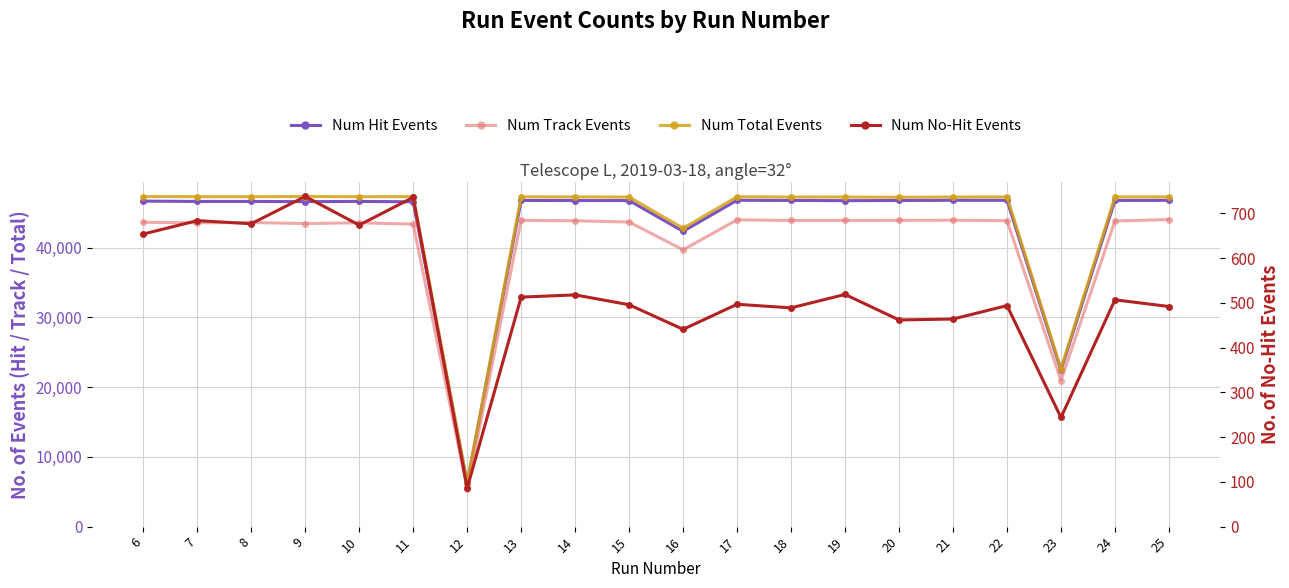

Reading left to right, transcribe all the data shown in this chart.

NumHitEvents: 6=46668	7=46620	8=46621	9=46591	10=46624	11=46573	12=6226	13=46766	14=46748	15=46748	16=42339	17=46792	18=46767	19=46733	20=46758	21=46788	22=46779	23=22393	24=46767	25=46780
NumTrackEvents: 6=43634	7=43555	8=43602	9=43451	10=43564	11=43372	12=5390	13=43917	14=43847	15=43669	16=39689	17=43985	18=43894	19=43894	20=43913	21=43931	22=43863	23=20944	24=43817	25=44023
NumEvents: 6=47322	7=47304	8=47298	9=47329	10=47298	11=47309	12=6312	13=47279	14=47266	15=47244	16=42780	17=47289	18=47256	19=47252	20=47220	21=47252	22=47273	23=22637	24=47274	25=47272
NumNoHitEvents: 6=654	7=684	8=677	9=738	10=674	11=736	12=86	13=513	14=518	15=496	16=441	17=497	18=489	19=519	20=462	21=464	22=494	23=244	24=507	25=492